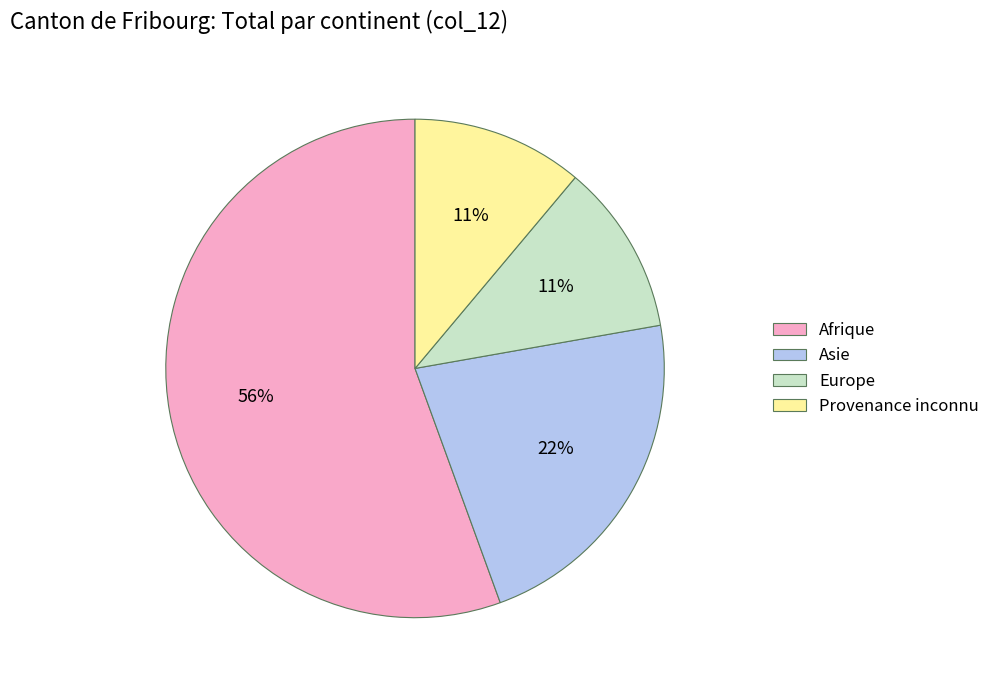

Does any single category account for the majority?

Yes